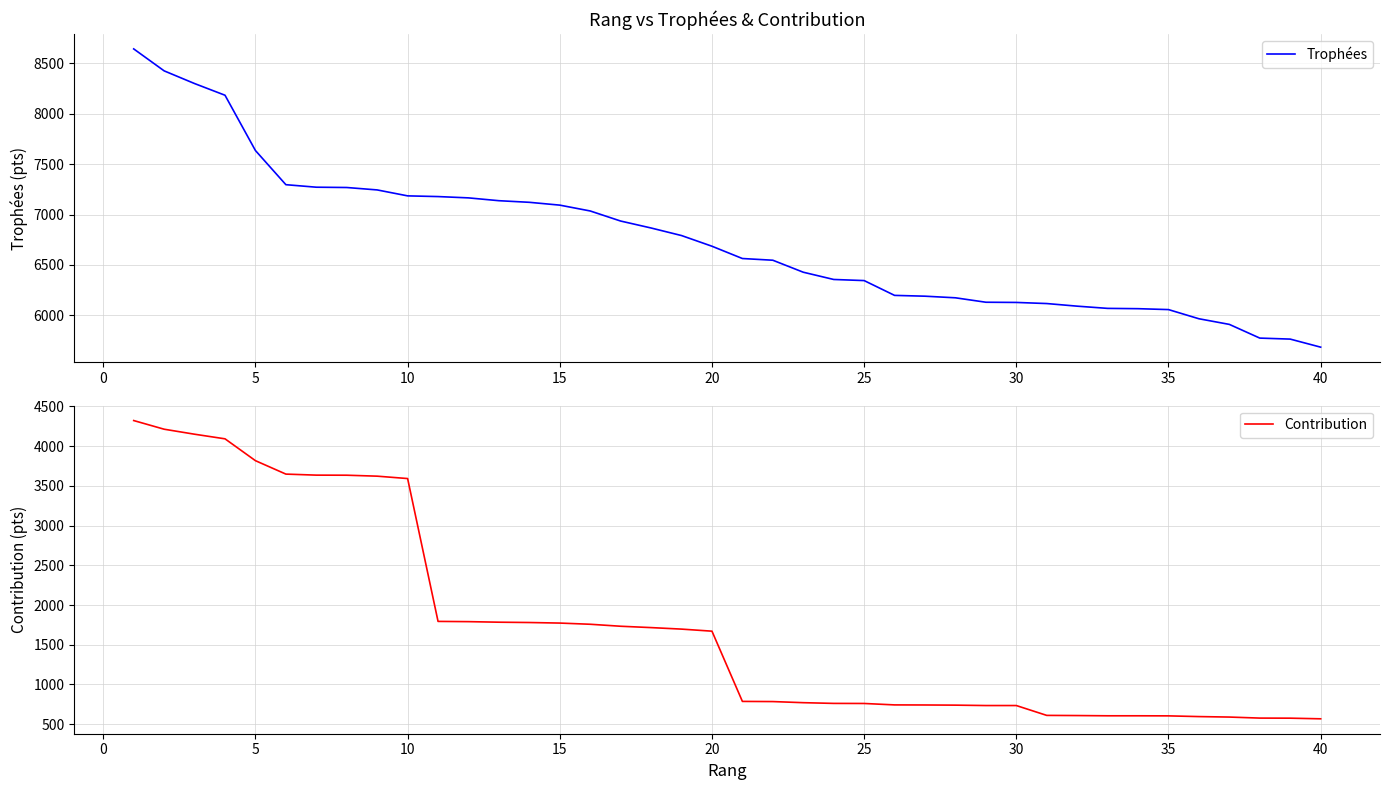

True or false: Contribution and Trophées cross at least once.

False